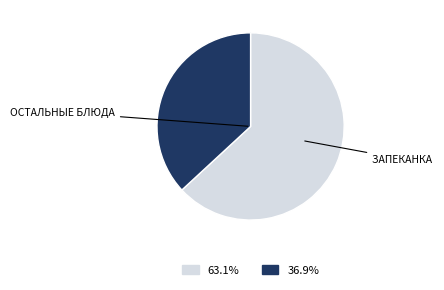

Is there a majority slice in this chart?

Yes